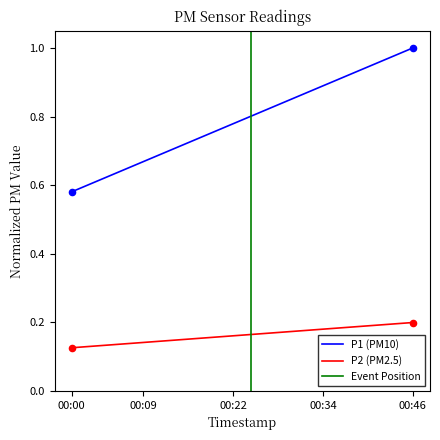

What are all the series names shown in the legend?

P1 (PM10), P2 (PM2.5), Event Position